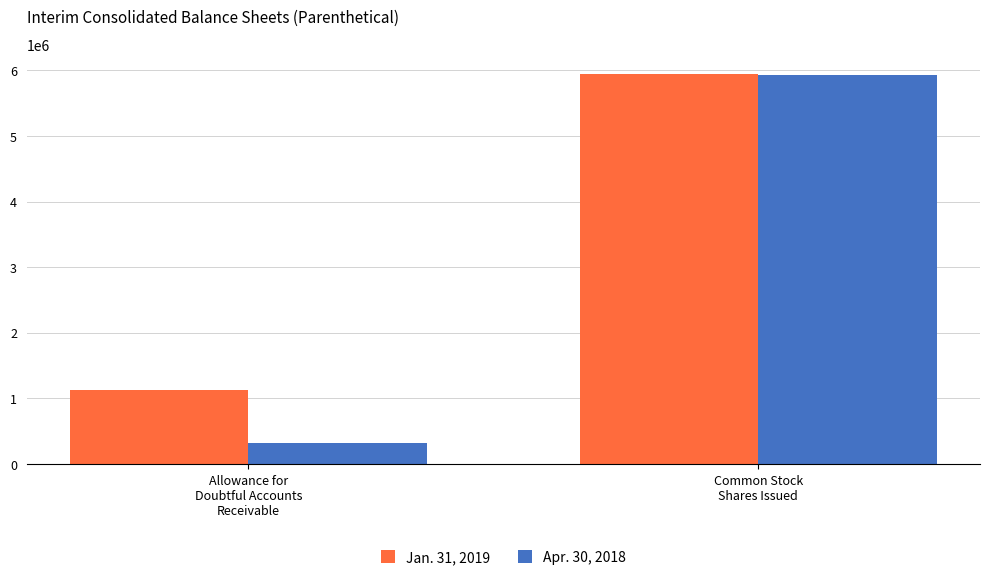

List the series in order of their peak value, highest first.

Jan. 31, 2019, Apr. 30, 2018